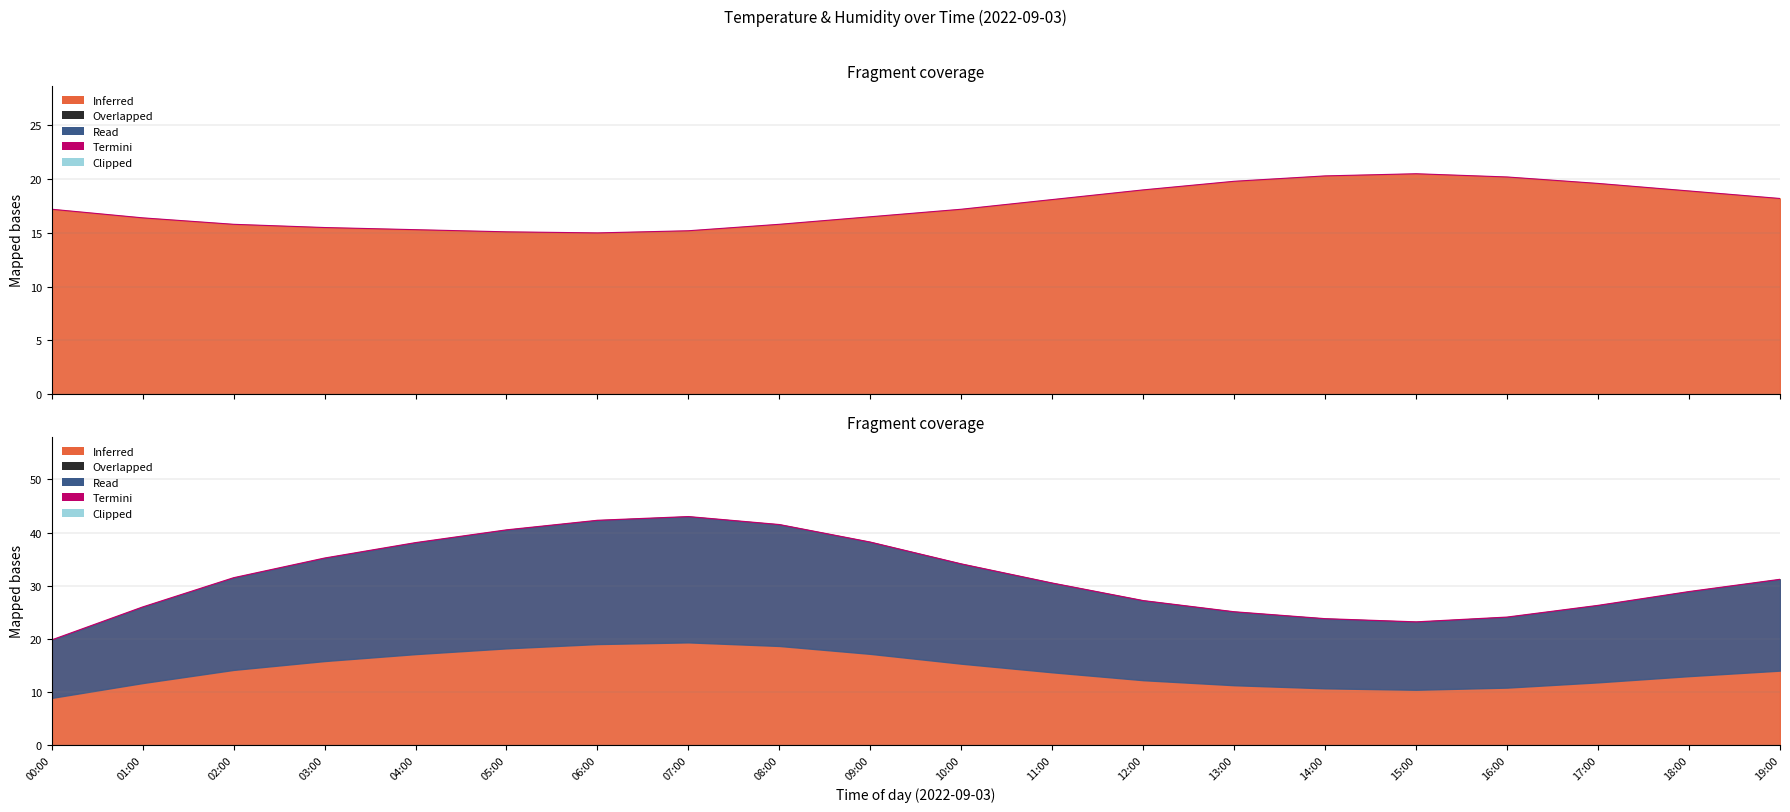

True or false: humidity has a value of 11.9 at 02:00.

False